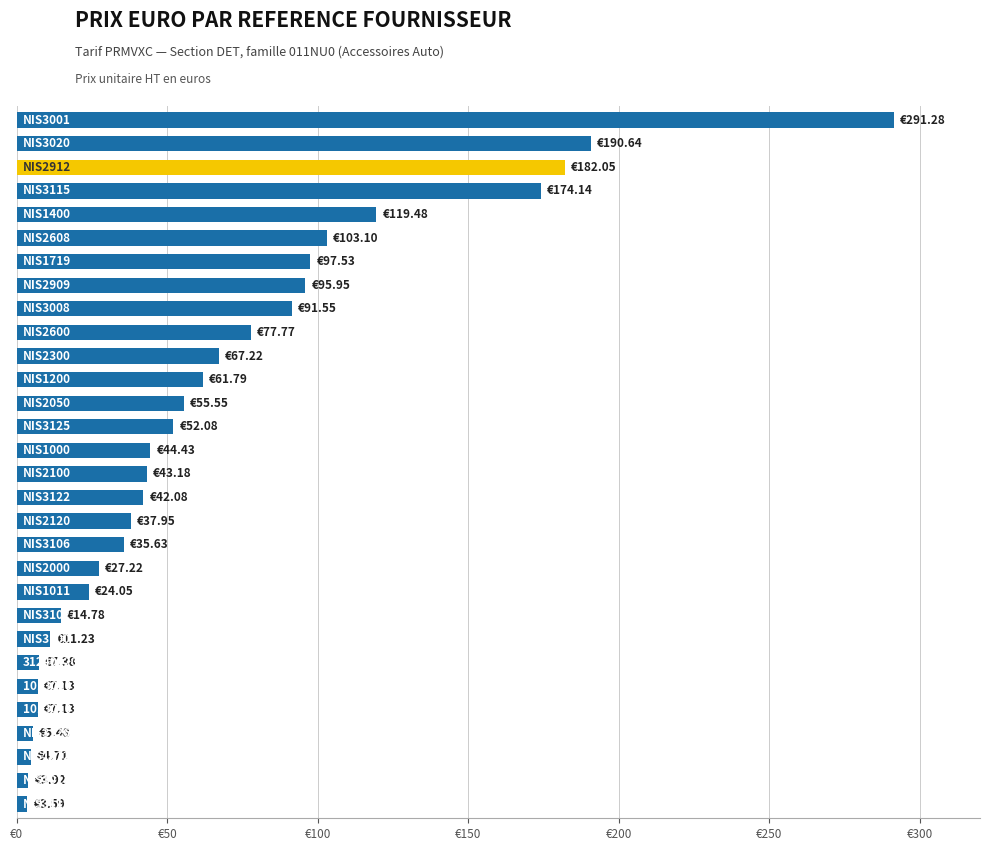

What is the difference between the maximum and minimum values?

287.7